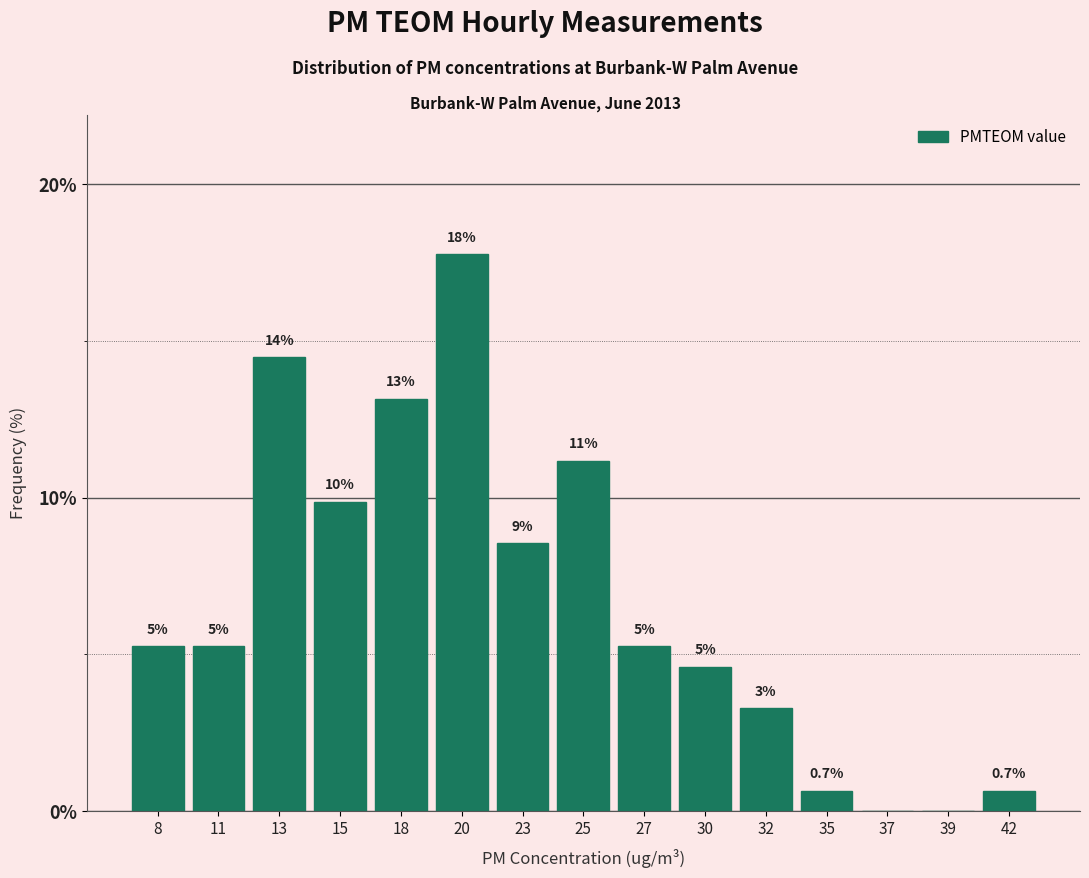

Are the bars horizontal?

No